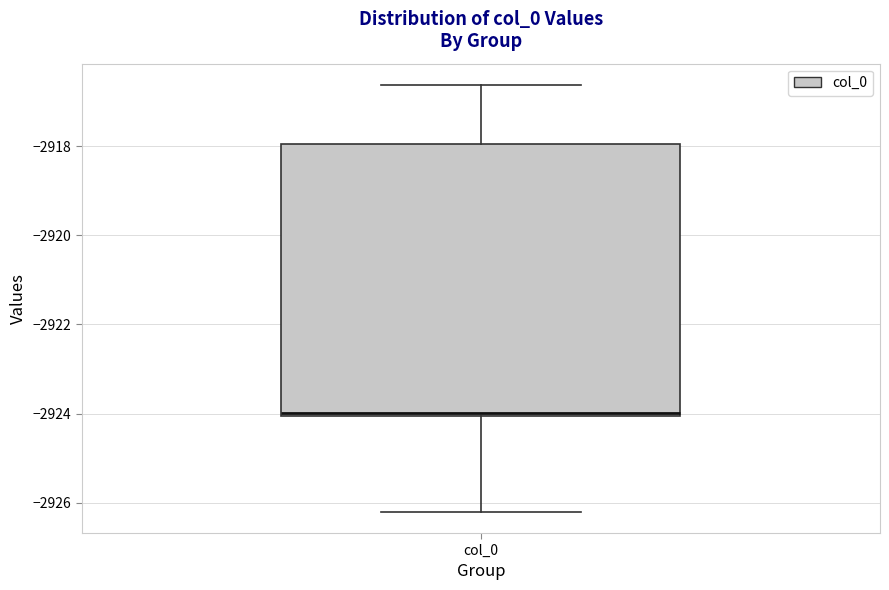

Read this box plot against the y-axis: the position of the median line, the range covered by the box, and the ends of both whiskers. The values are not printed on the chart, so give them approximately, as read against the axis.

median -2924.0 (just above the box's lower edge), box -2924.0 to -2918.0, whiskers -2926.2 to -2916.6